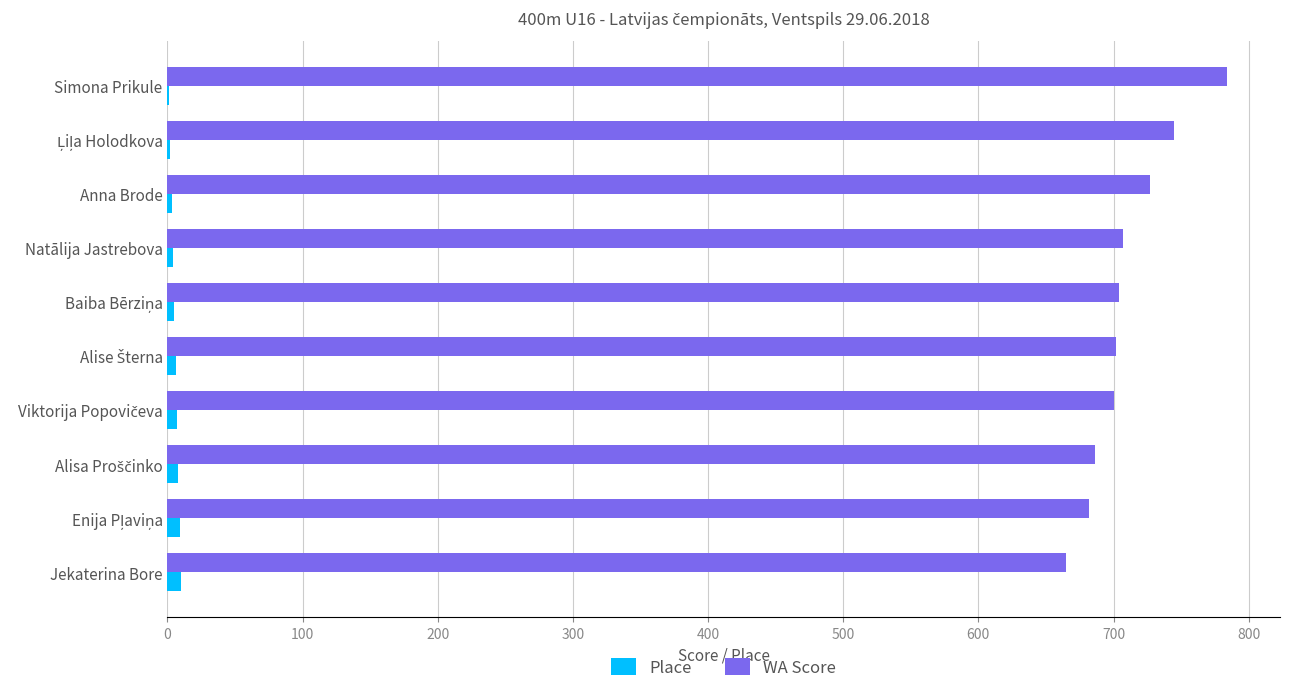

At which category is the sum across all series the highest?

Simona Prikule